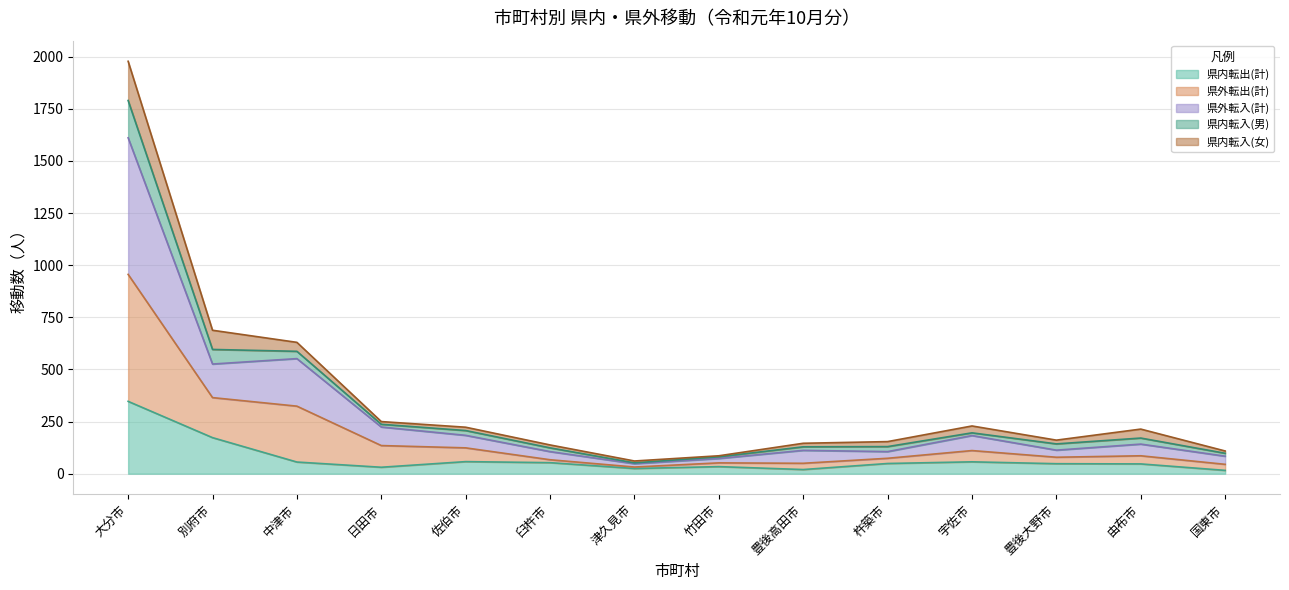

Does the chart have visible grid lines?

Yes